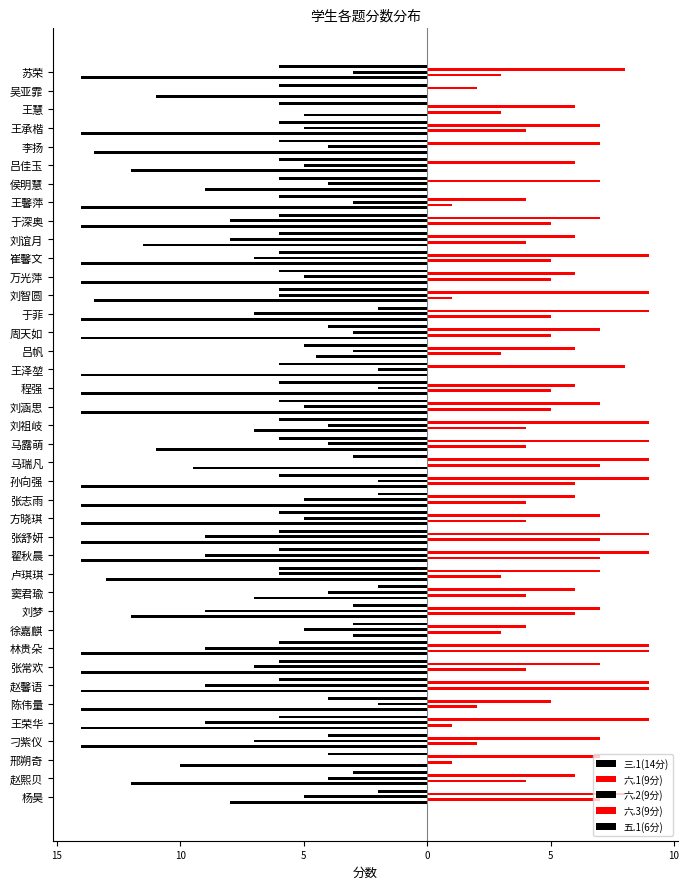

What is the minimum value for 三.1(14分)?

-14.0